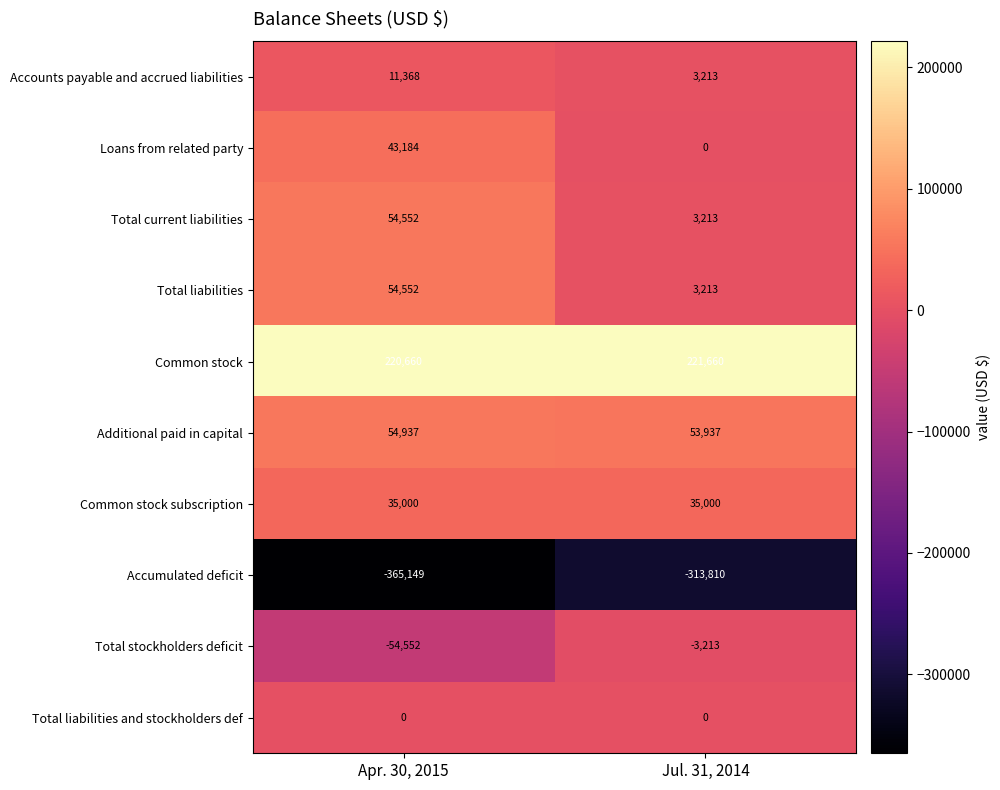

At which category is the sum across all series the highest?

Apr. 30, 2015